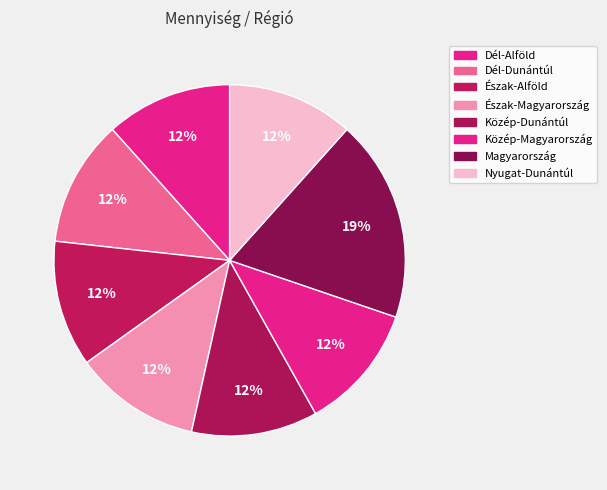

What portion of the pie excludes Dél-Dunántúl?

88.4%